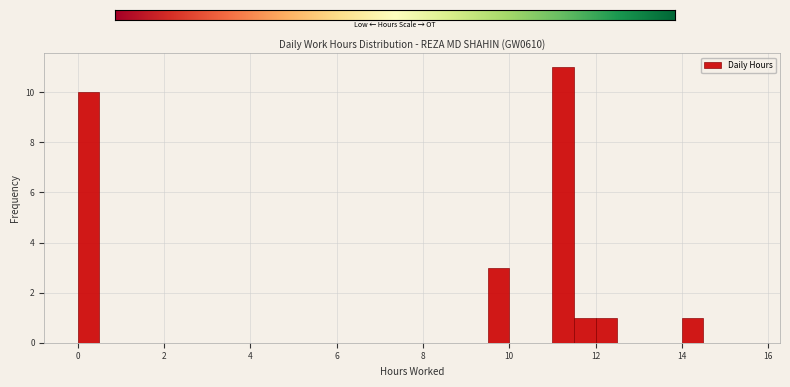

Read against the x-axis, roughly where is the centre of the tallest bar?

11.2